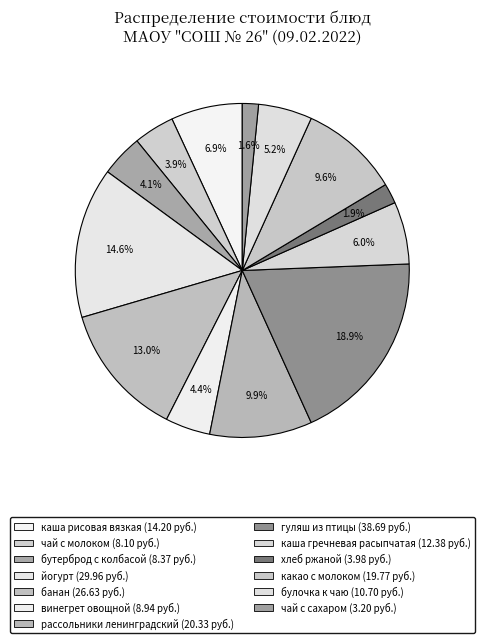

Which slice is the smallest?

чай с сахаром